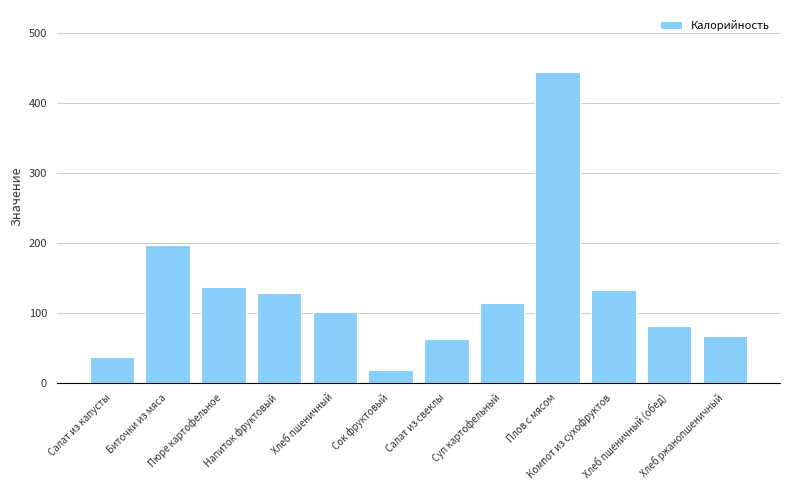

What is the smallest value displayed?

18.4